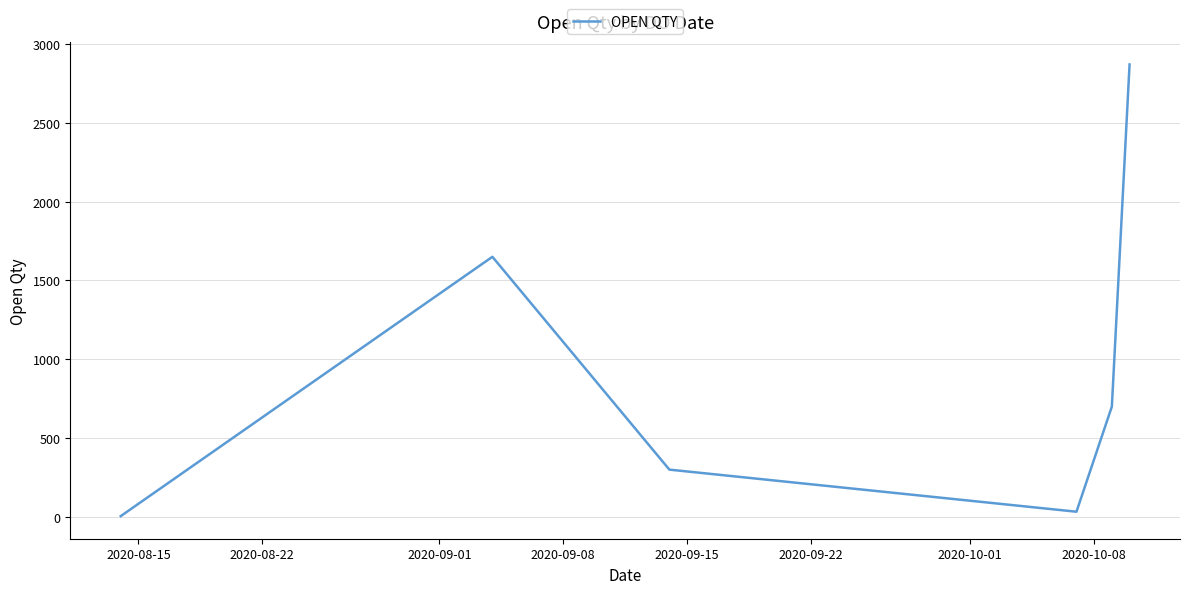

What is the greatest value displayed?

2870